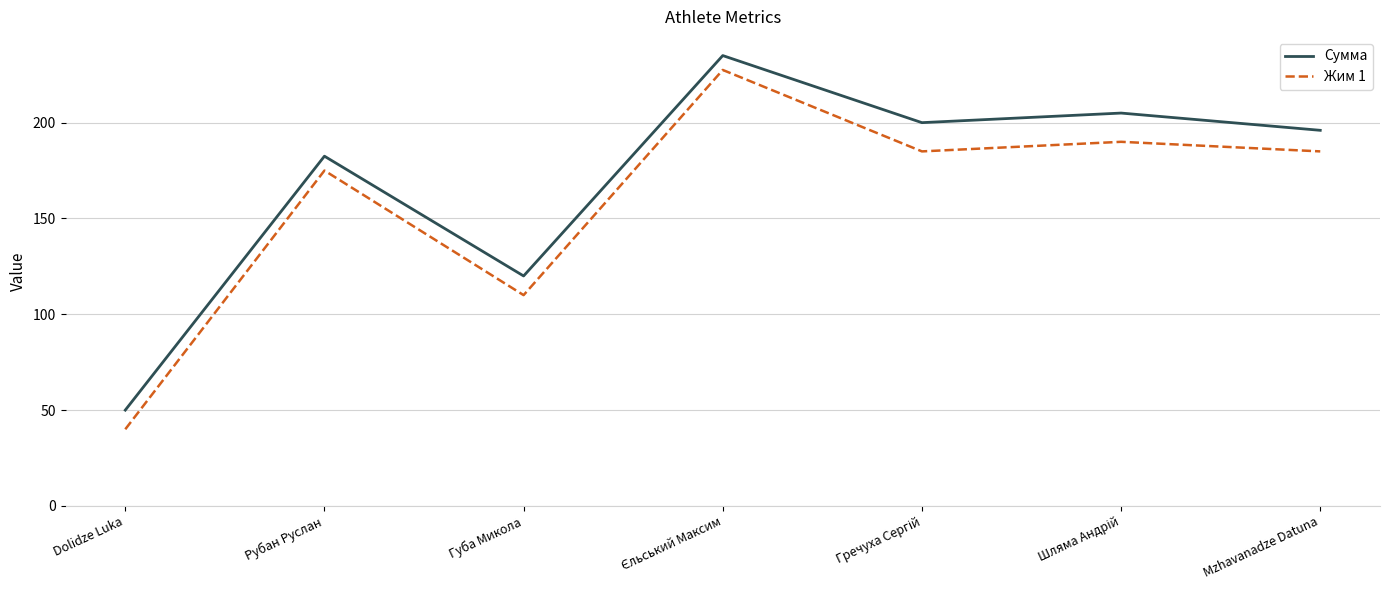

At Губа Микола, list the series in order from smallest to largest.

Жим 1, Сумма